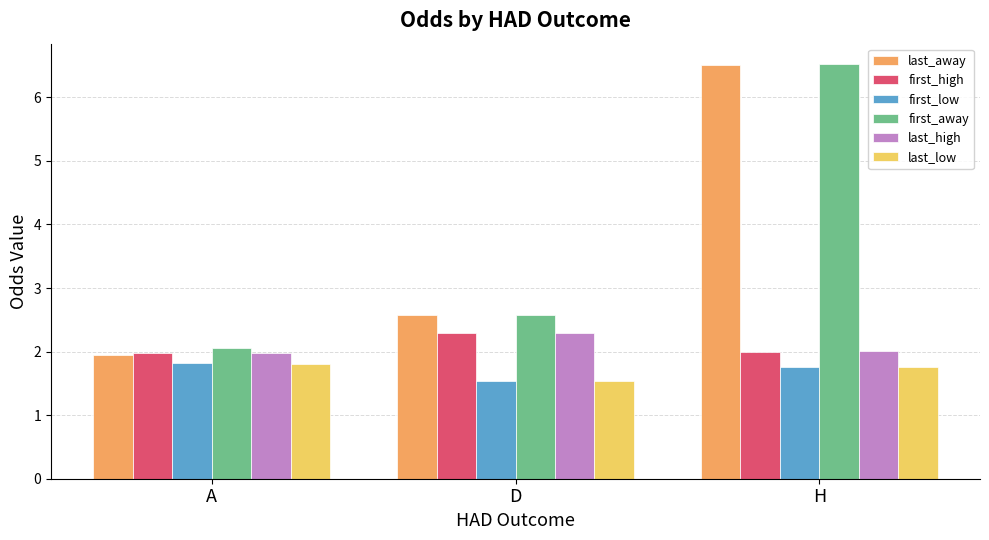

At which category is the sum across all series the highest?

H